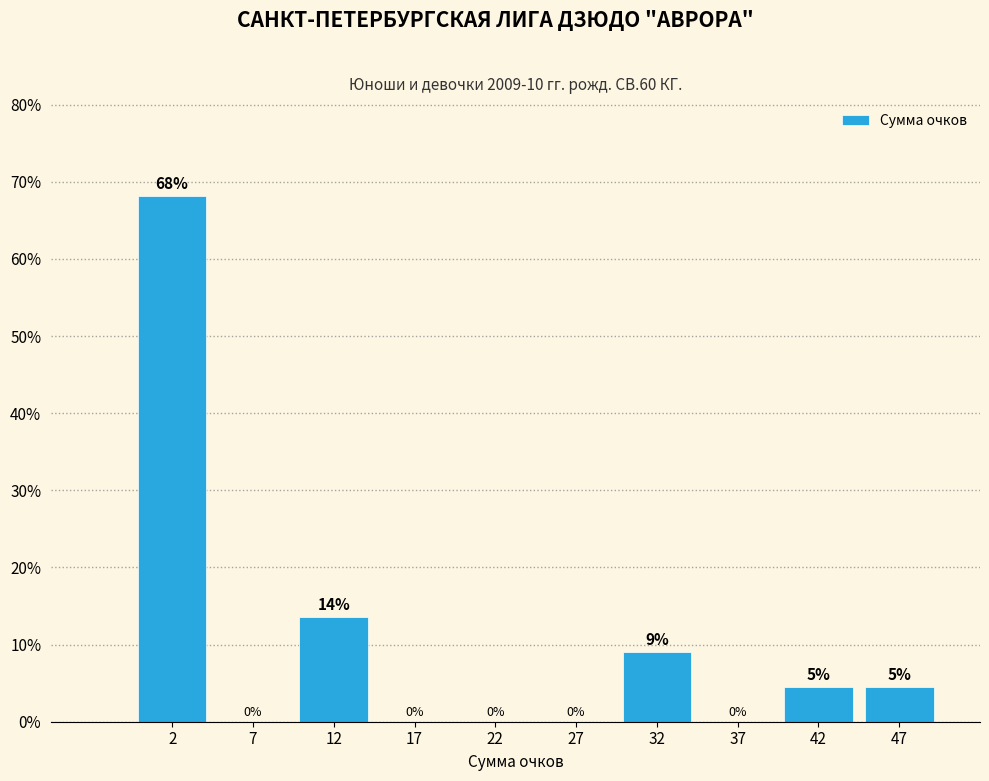

Over which range of the x-axis is the bar tallest?

0 to 5